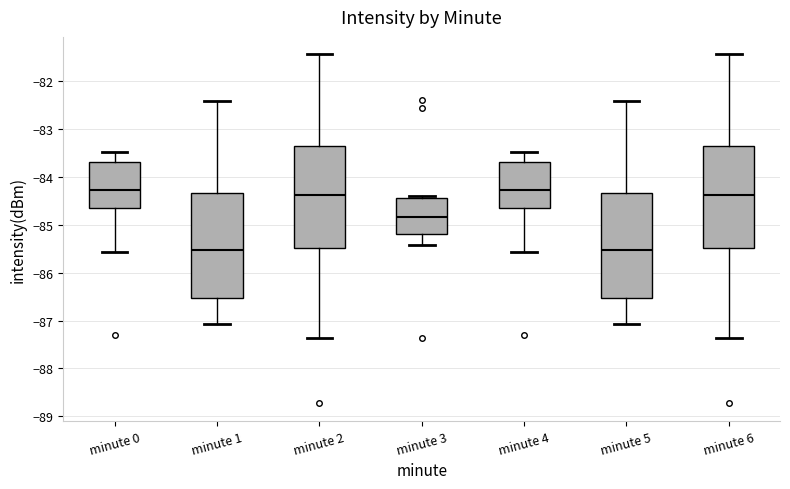

Reading left to right, transcribe this box plot: for each box, give where its median line is, the range the box spans, and where its two whiskers end, as read against the y-axis. The values are not printed on the chart, so give them approximately, as read against the axis.

minute 0: median -84.3, box -84.6 to -83.7, whiskers -85.6 to -83.5
minute 1: median -85.5, box -86.5 to -84.3, whiskers -87.1 to -82.4
minute 2: median -84.4, box -85.5 to -83.4, whiskers -87.4 to -81.4
minute 3: median -84.8, box -85.2 to -84.4, whiskers -85.4 to -84.4 (just above the box's upper edge)
minute 4: median -84.3, box -84.6 to -83.7, whiskers -85.6 to -83.5
minute 5: median -85.5, box -86.5 to -84.3, whiskers -87.1 to -82.4
minute 6: median -84.4, box -85.5 to -83.4, whiskers -87.4 to -81.4